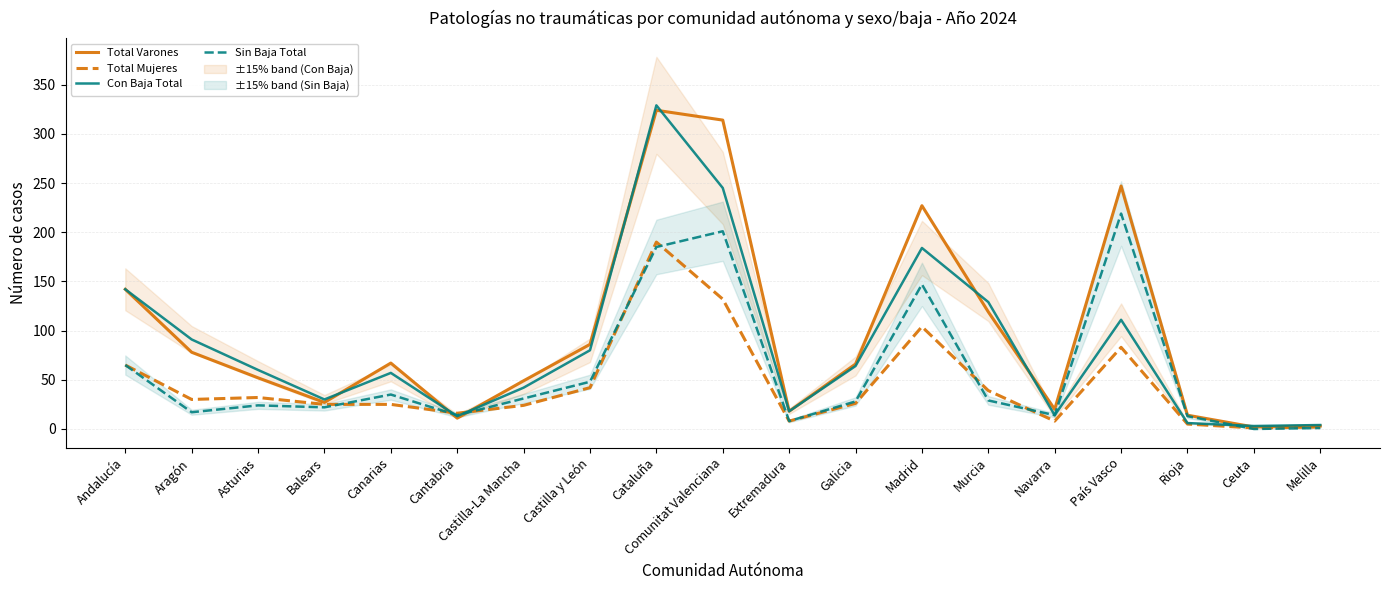

Between which two adjacent categories do Con Baja Total and Sin Baja Total first intersect?

Canarias and Cantabria